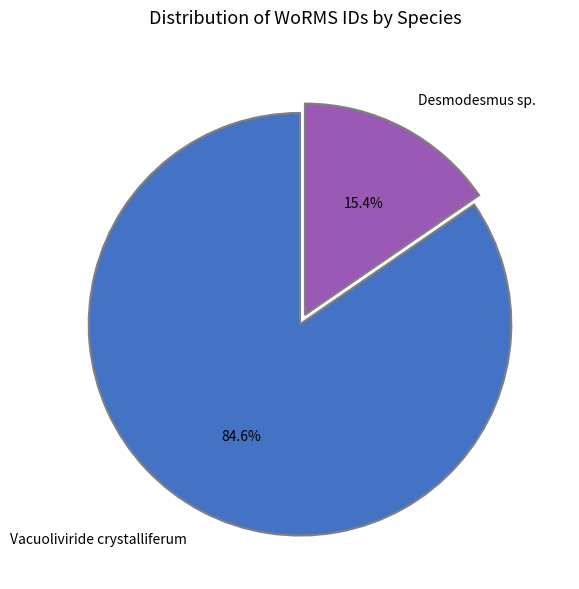

Is there any slice that represents more than half of the pie?

Yes